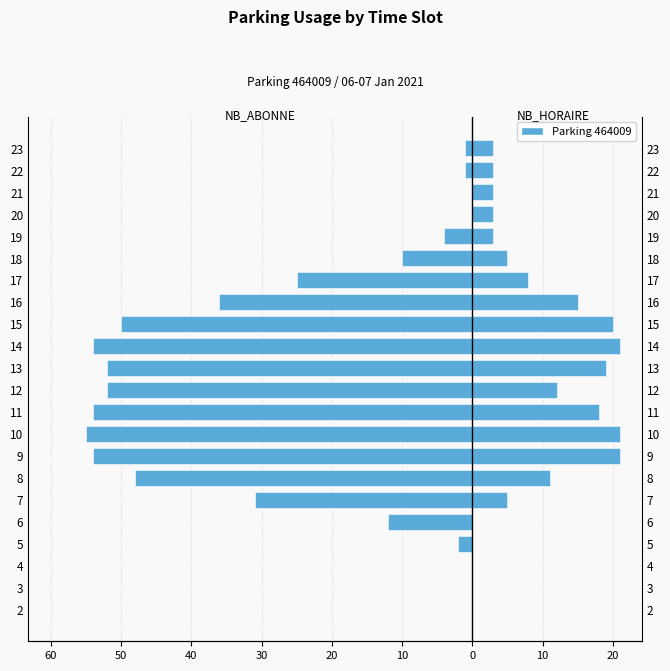

Which series has the widest spread of values?

NB_ABONNE